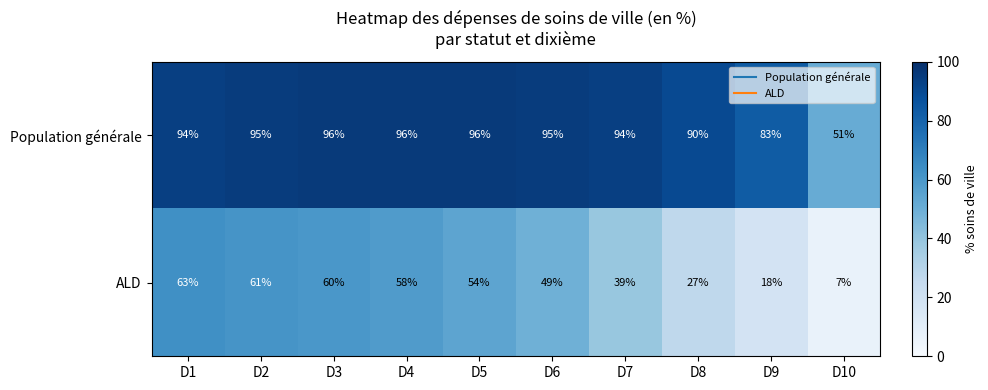

Which series has the largest total across all categories?

Population générale